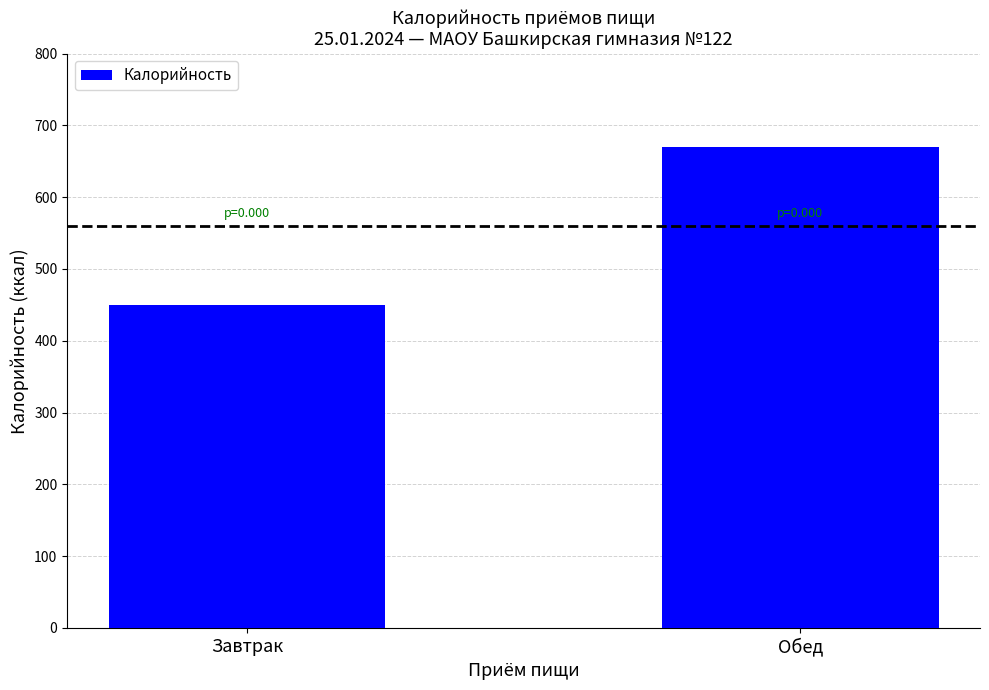

Reading right to left, transcribe all the data shown in this chart.

670.2	449.1